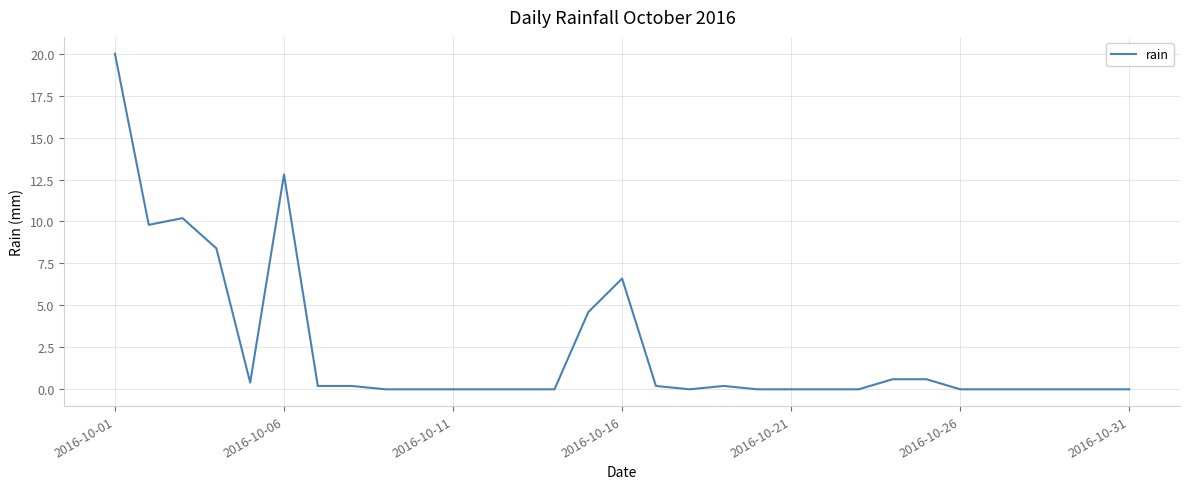

Count the number of categories in the chart.

31